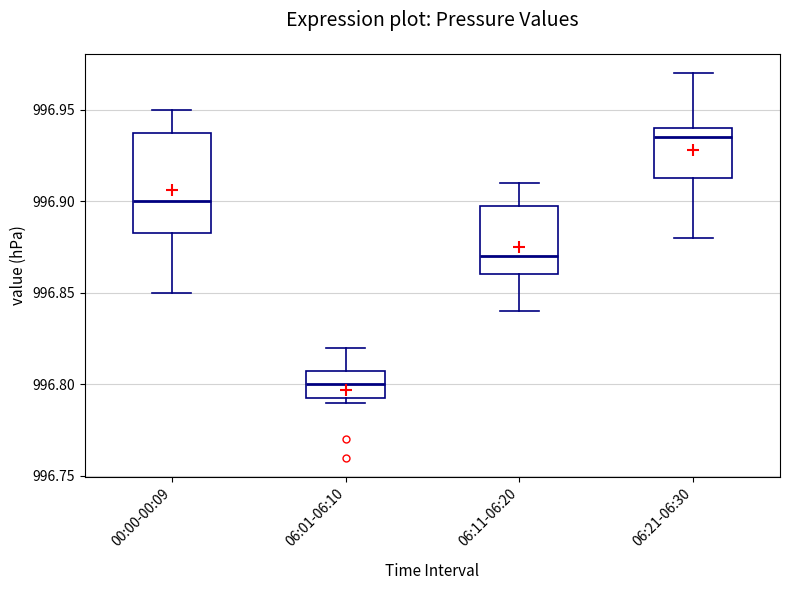

Where is the lower edge of the box for 06:21-06:30 on the y-axis? The values are not printed on the chart, so give them approximately, as read against the axis.

996.915